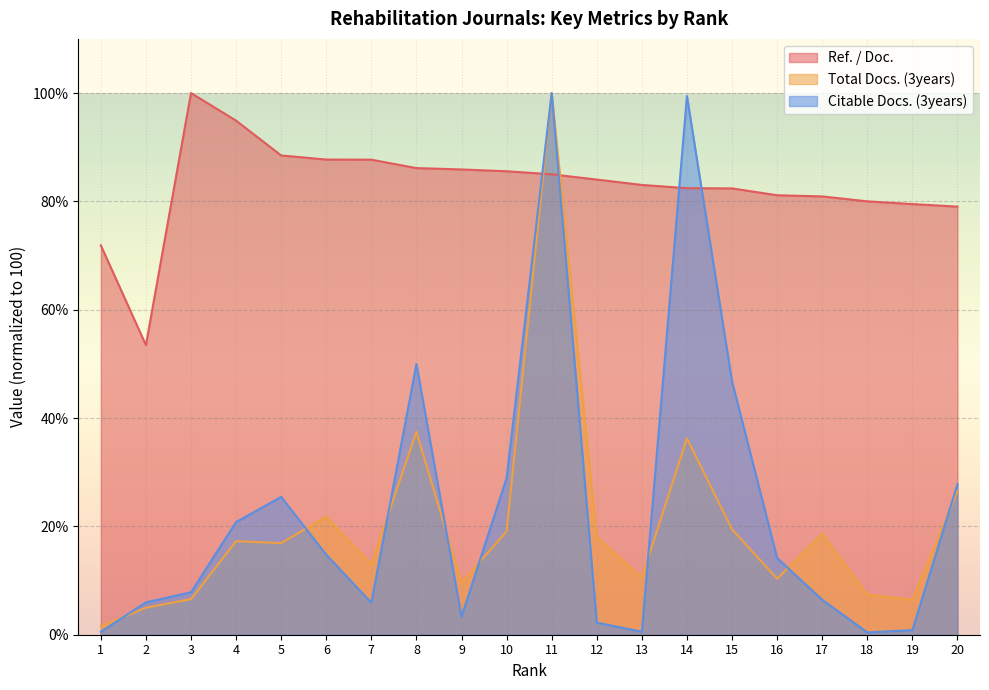

Rank the categories by Citable Docs. (3years) value from highest to lowest.

11, 14, 8, 15, 10, 20, 5, 4, 6, 16, 3, 17, 2, 7, 9, 12, 19, 1, 13, 18